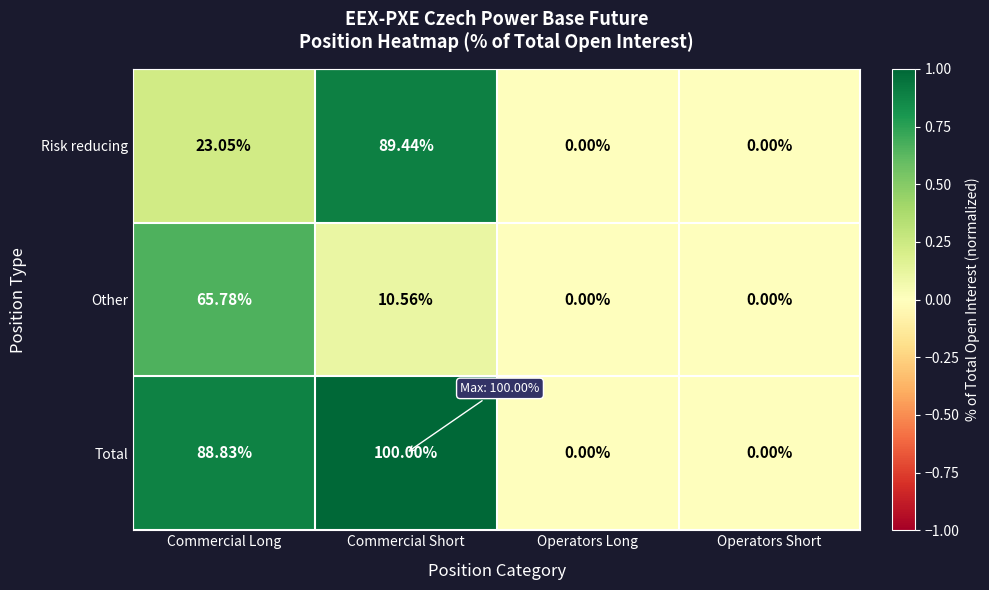

List the series in order of their peak value, highest first.

Total, Risk reducing, Other